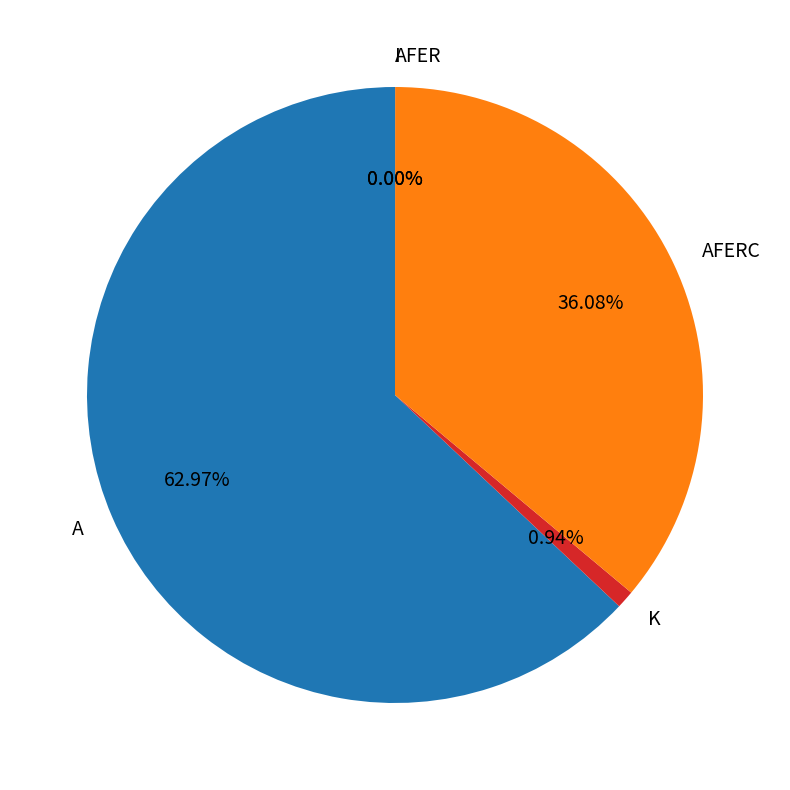

Which slice represents more than half of the pie?

A